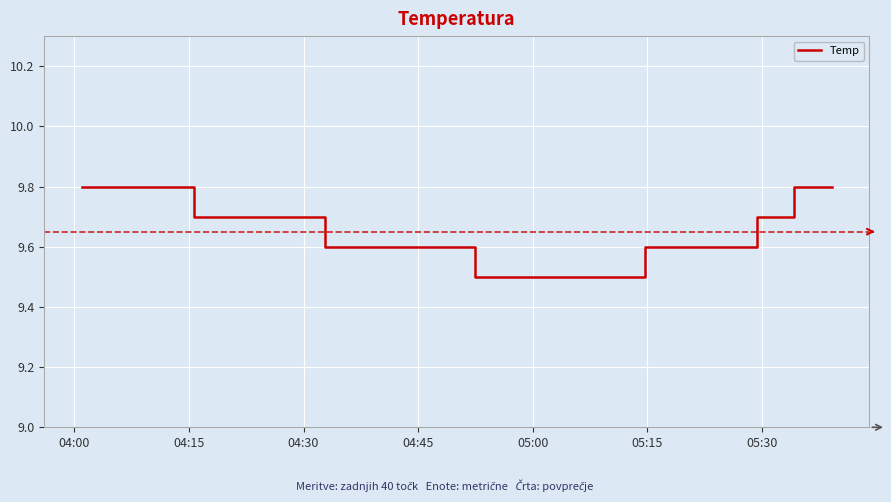

What is the difference between the maximum and minimum values?

0.3